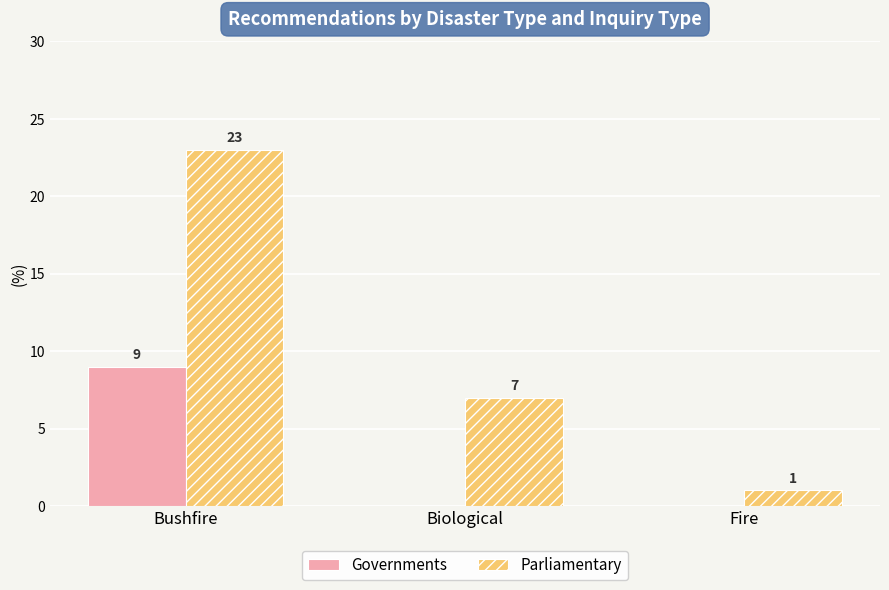

Between Bushfire and Biological, which series saw the biggest shift?

Parliamentary